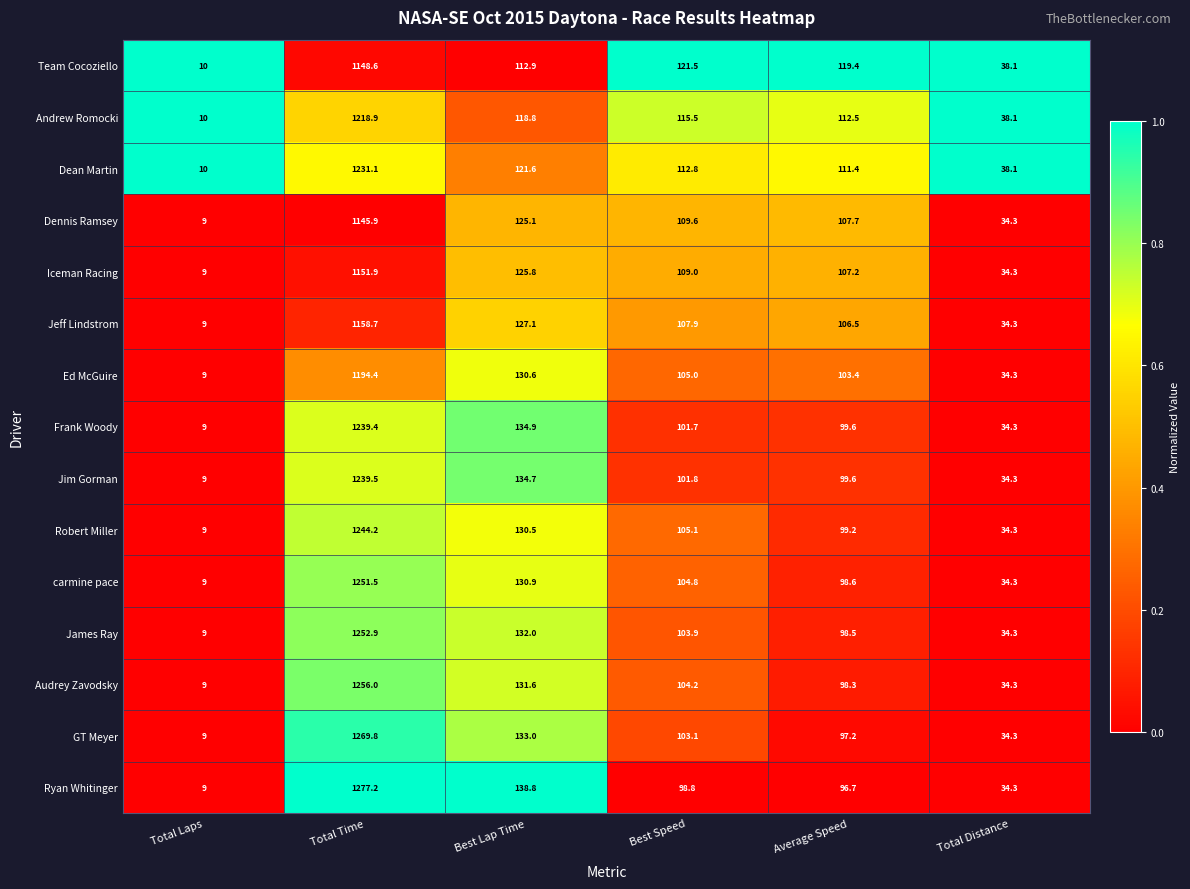

Between Total Time and Total Distance, which series saw the biggest shift?

Ryan Whitinger